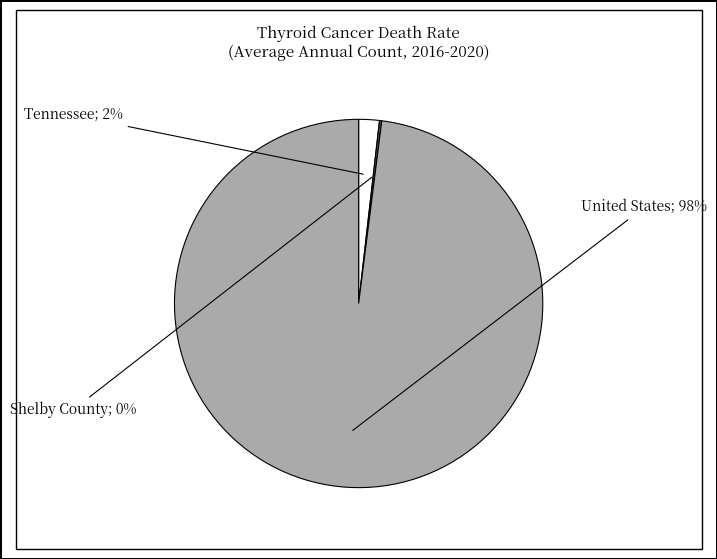

Does any single category account for the majority?

Yes